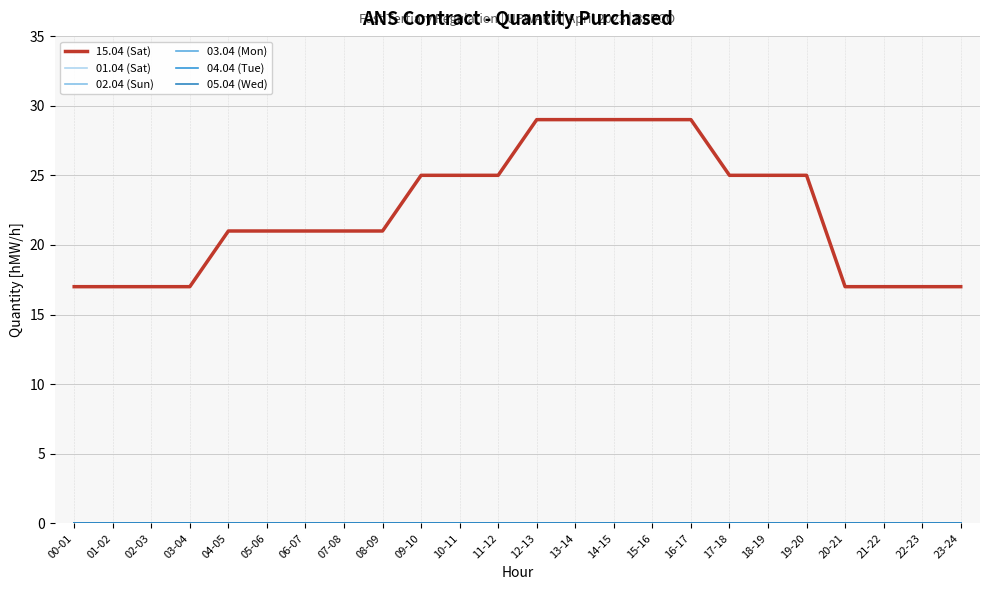

Does the chart display data point markers on the line(s)?

No